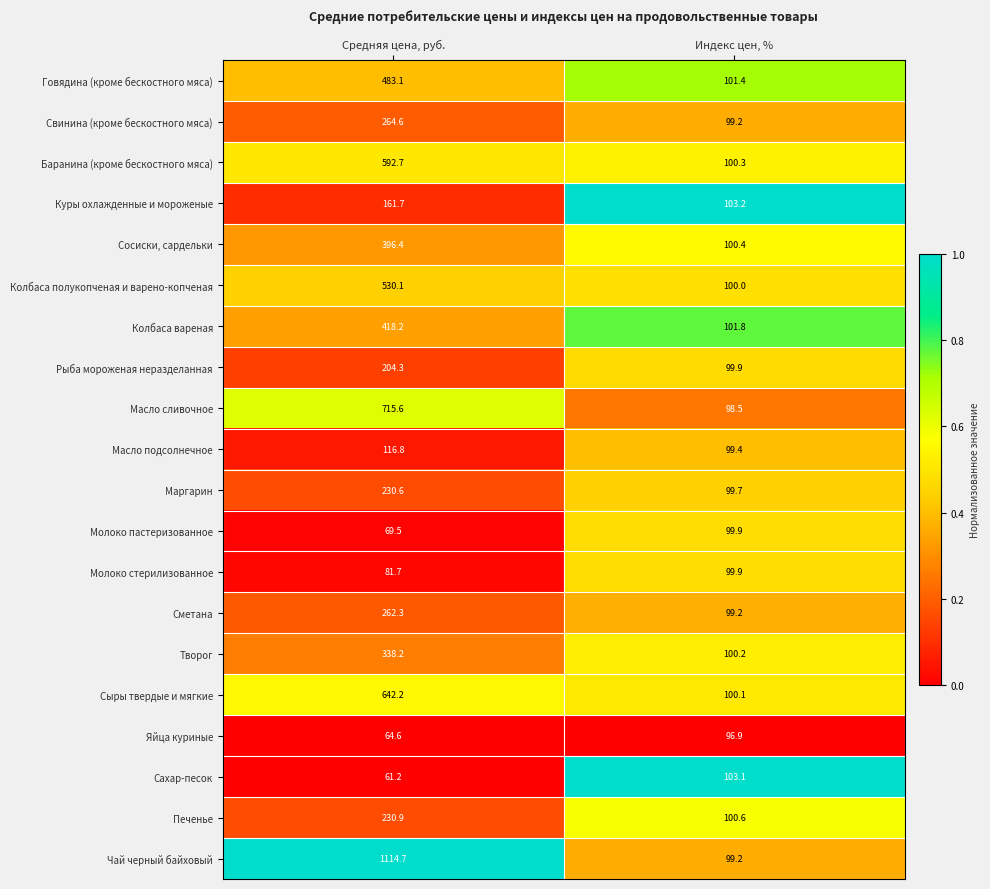

Which series changed the most between Средняя цена, руб. and Индекс цен, %?

Чай черный байховый